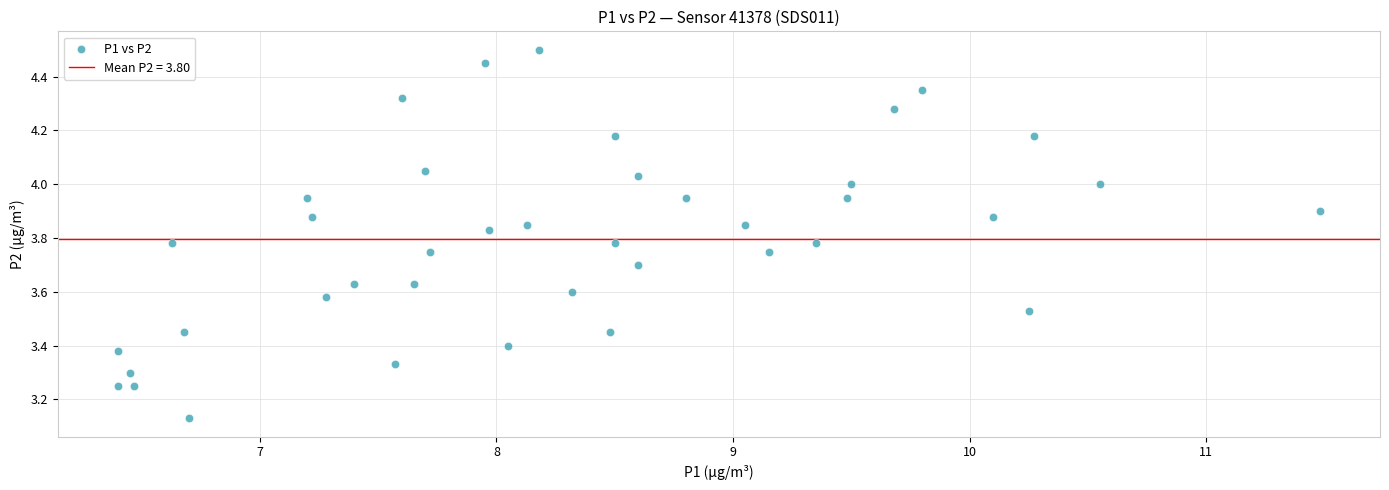

What is the range of X values (max minus min)?

5.1